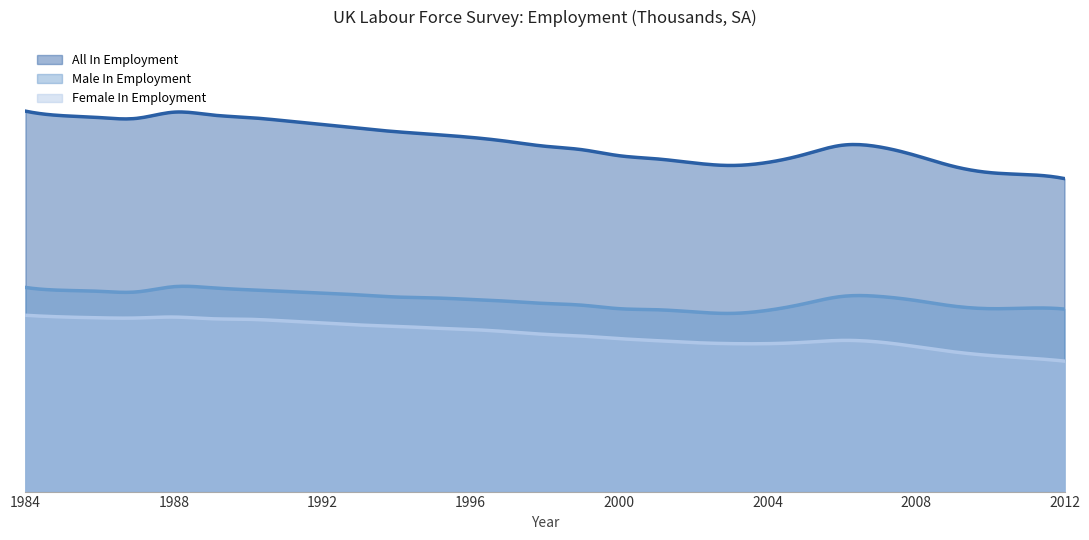

True or false: All In Employment and Male In Employment cross at least once.

False